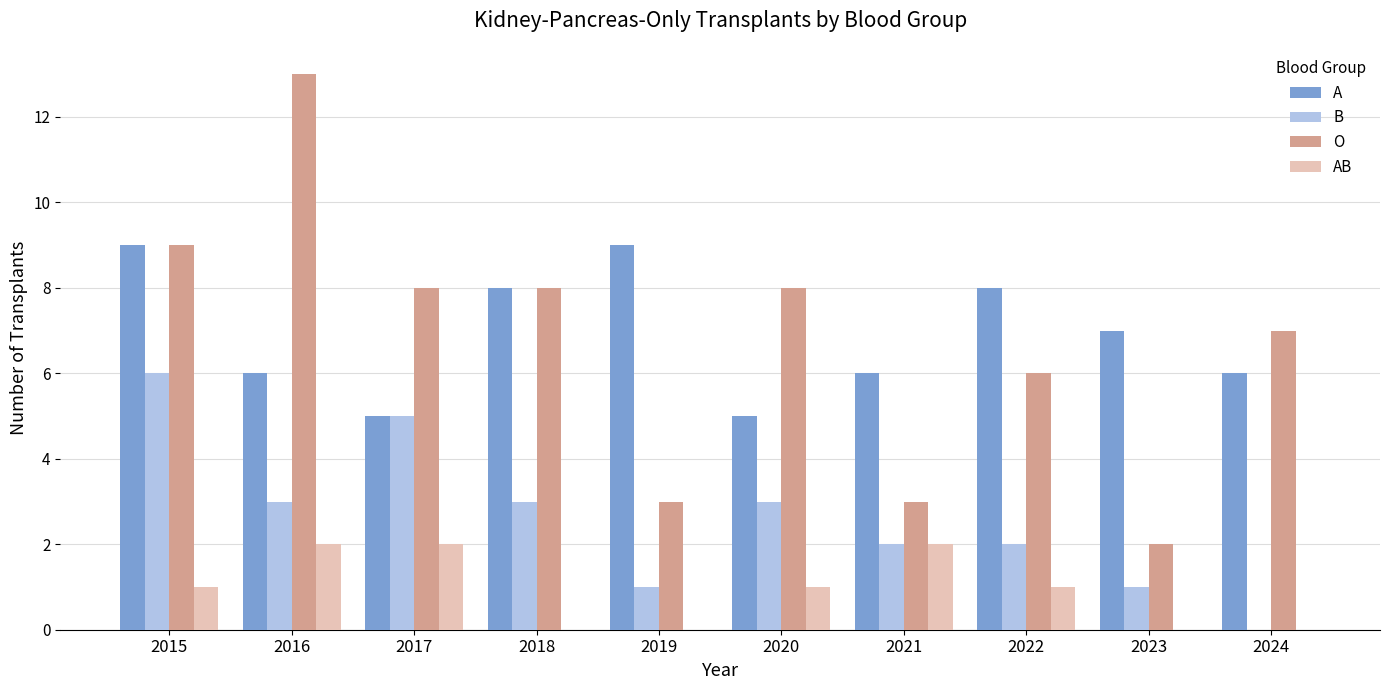

What are all the series names shown in the legend?

A, B, O, AB